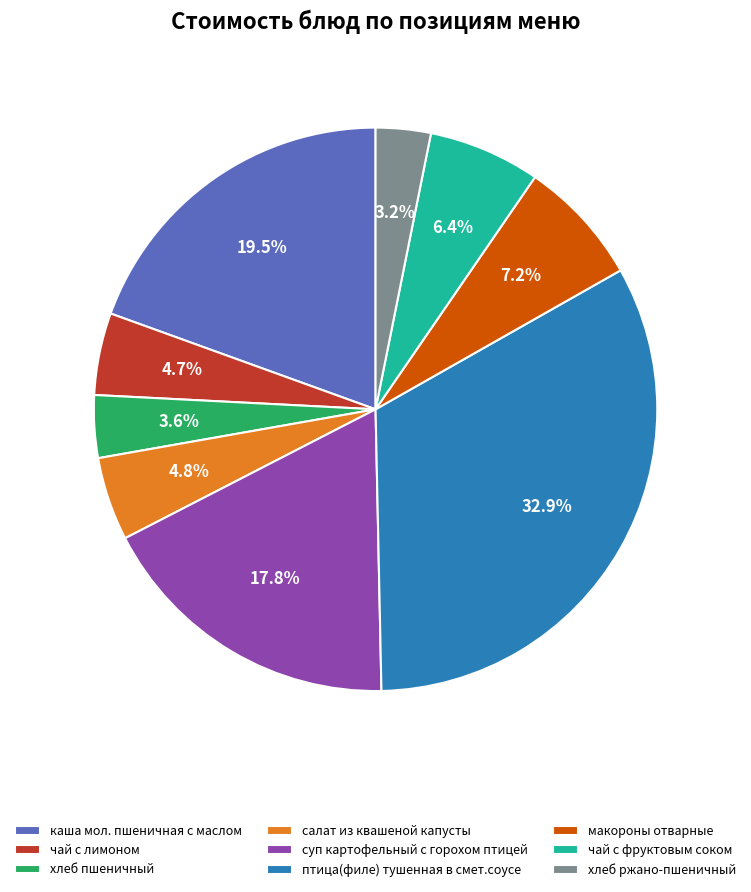

Combined, do салат из квашеной капусты and суп картофельный с горохом птицей account for over 50%?

No